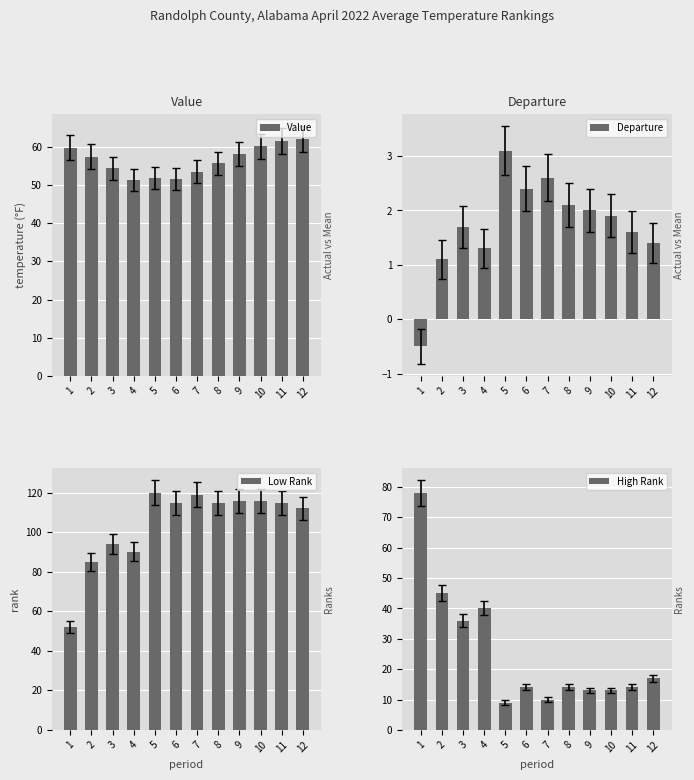

Which series has the largest total across all categories?

Low Rank